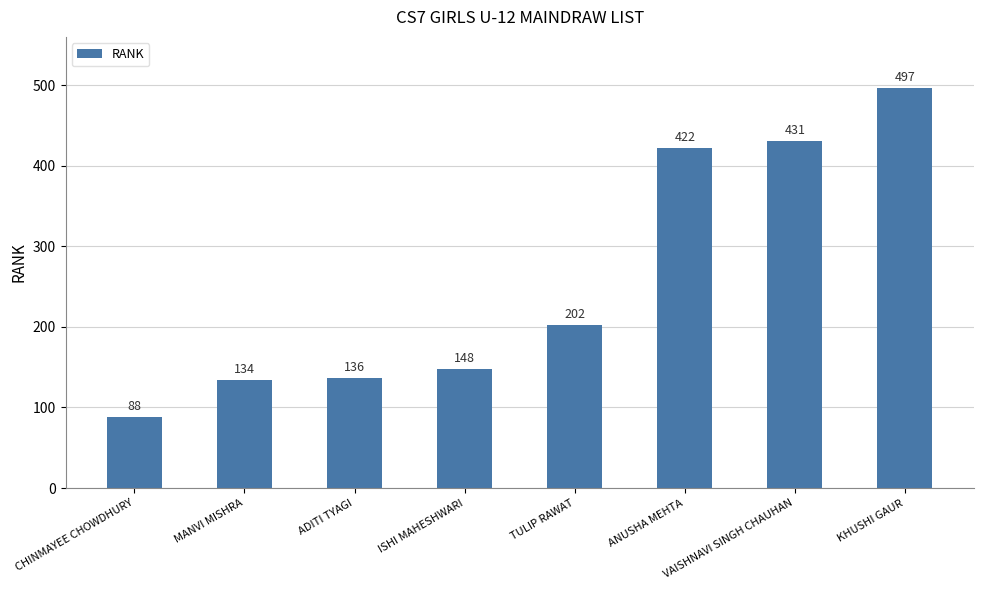

Reading left to right, extract all data points from this chart.

CHINMAYEE CHOWDHURY=88	MANVI MISHRA=134	ADITI TYAGI=136	ISHI MAHESHWARI=148	TULIP RAWAT=202	ANUSHA MEHTA=422	VAISHNAVI SINGH CHAUHAN=431	KHUSHI GAUR=497